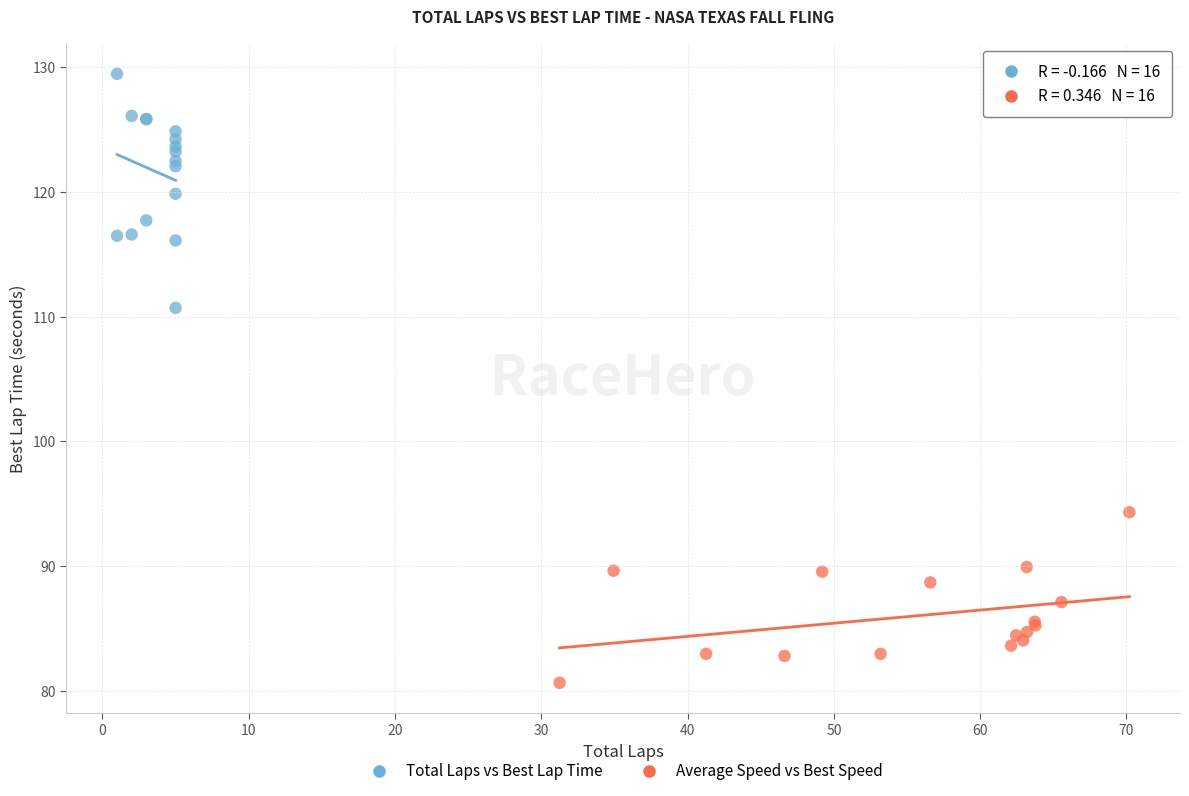

Which series contains the lowest Y value?

Average Speed vs Best Speed